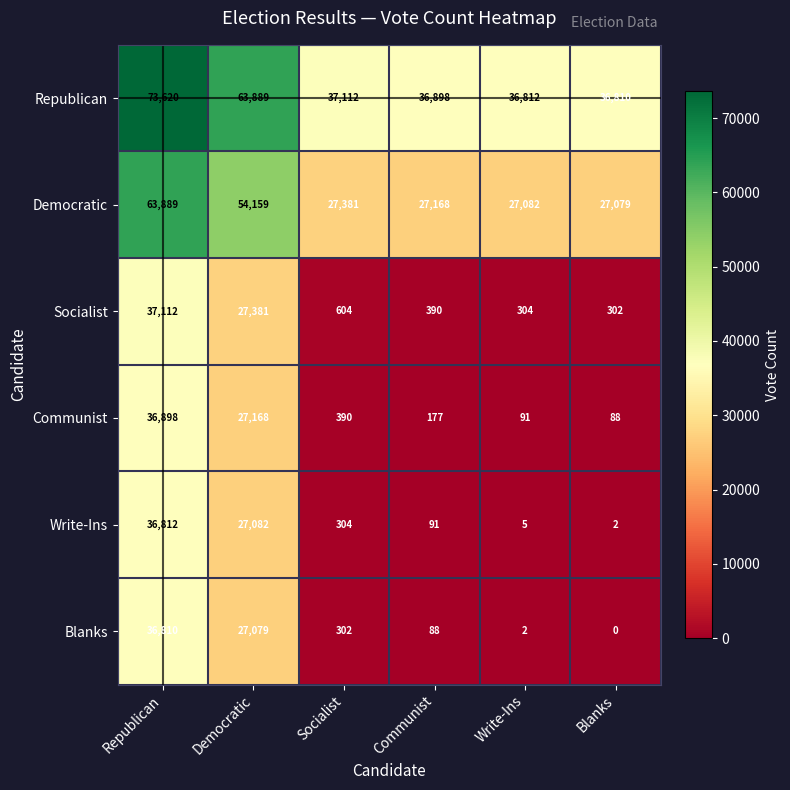

What is the total value across all series at Blanks?

64281